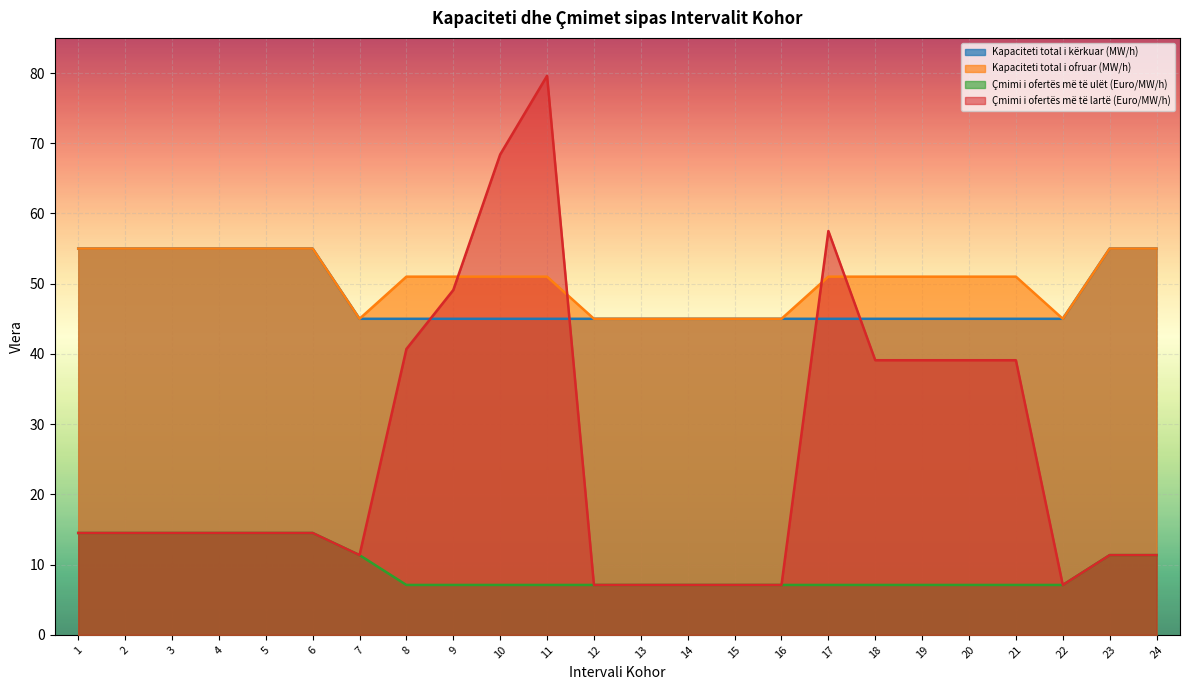

Is it true that Çmimi i ofertës më të lartë (Euro/MW/h) equals 57.5 at 17?

True